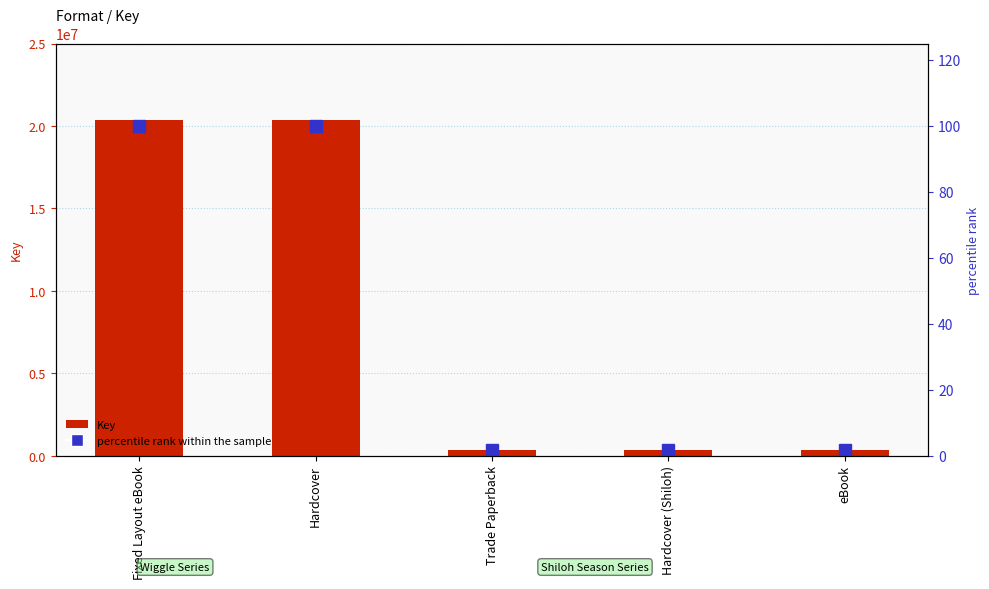

What are all the series names shown in the legend?

Key, percentile rank within the sample